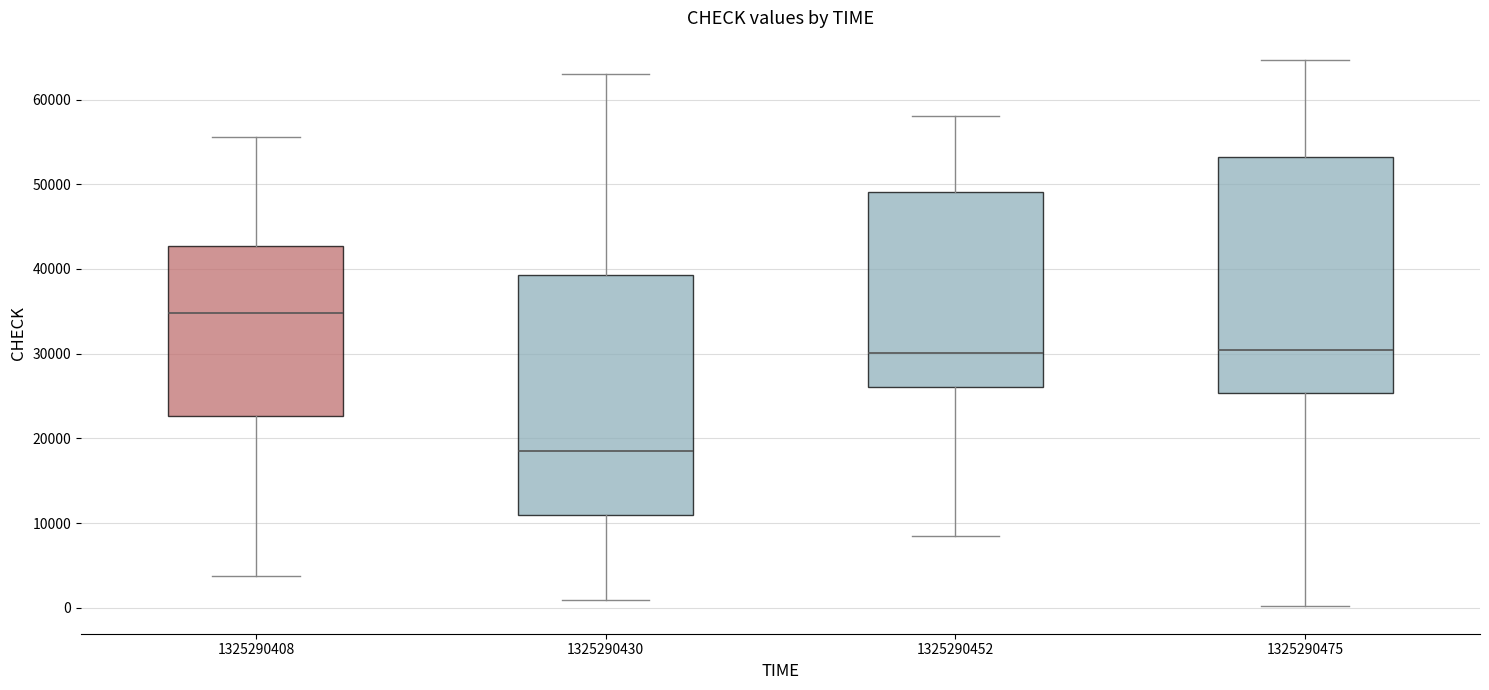

Reading left to right, transcribe this box plot: for each box, give where its median line is, the range the box spans, and where its two whiskers end, as read against the y-axis. The values are not printed on the chart, so give them approximately, as read against the axis.

1325290408: median 35000, box 23000 to 43000, whiskers 4000 to 56000
1325290430: median 19000, box 11000 to 39000, whiskers 1000 to 63000
1325290452: median 30000, box 26000 to 49000, whiskers 8000 to 58000
1325290475: median 30000, box 25000 to 53000, whiskers 0 to 65000